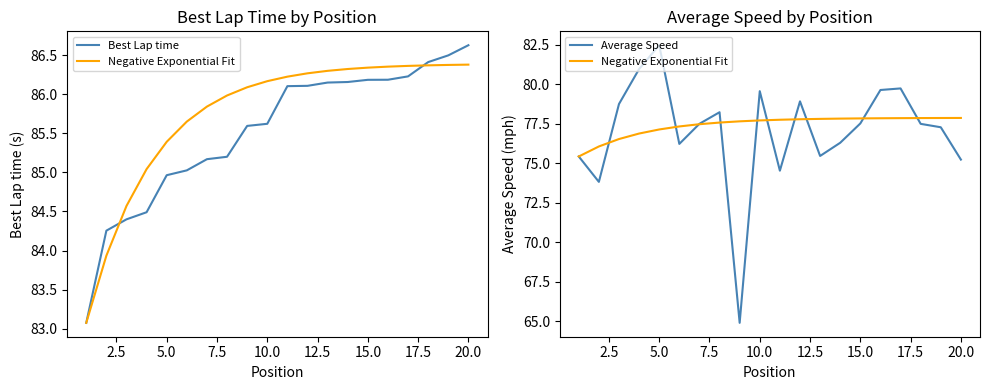

Is the value of Negative Exponential Fit at 2.5 greater than the value of Average Speed at 20.0?

Yes